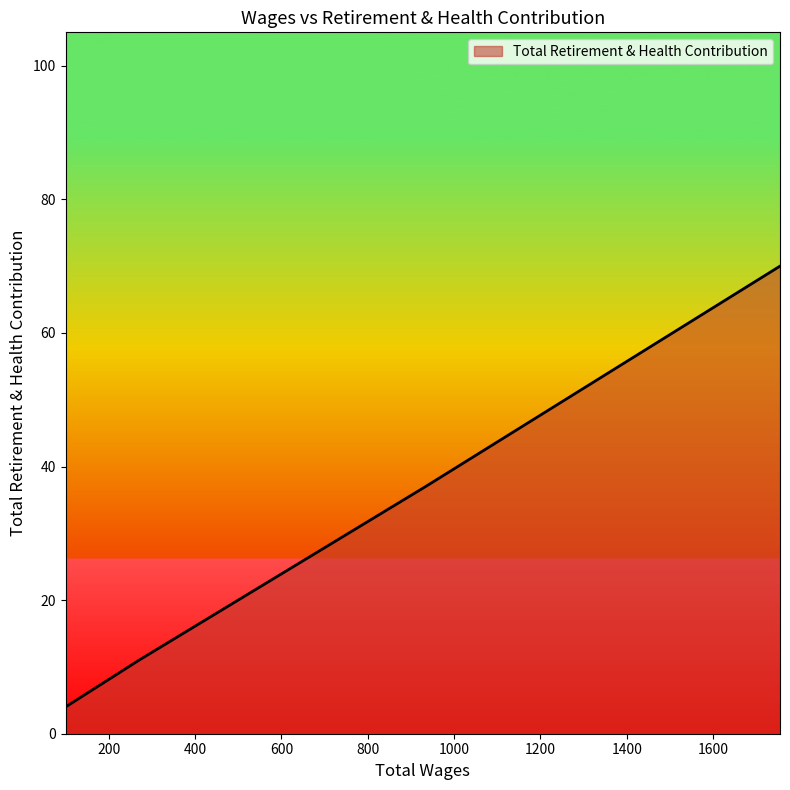

What is the smallest value displayed?

4